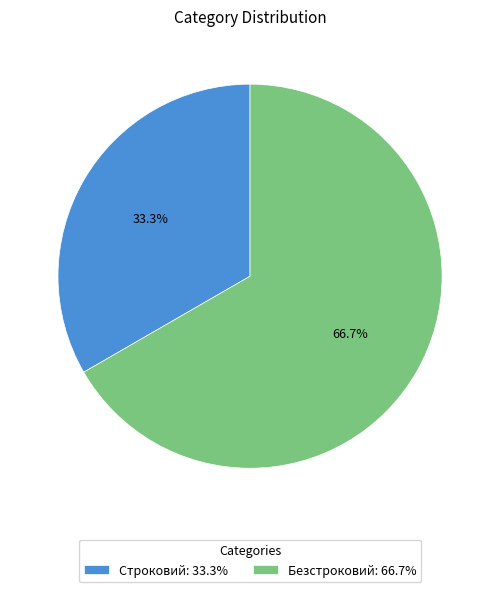

Which has a higher value, Безстроковий or Строковий?

Безстроковий